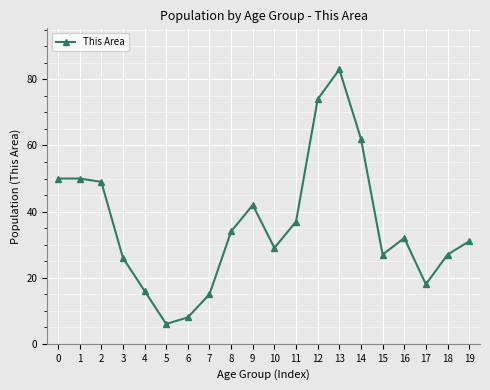

What is the change in value from 4 to 11?

+21